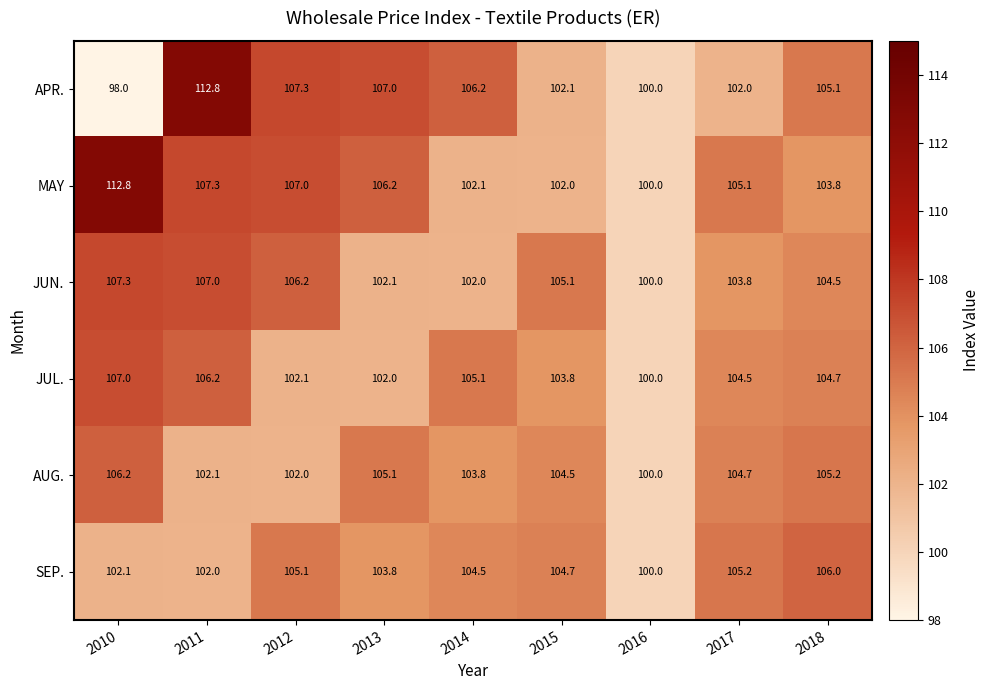

True or false: JUN. has a value of 151.3 at 2018.

False